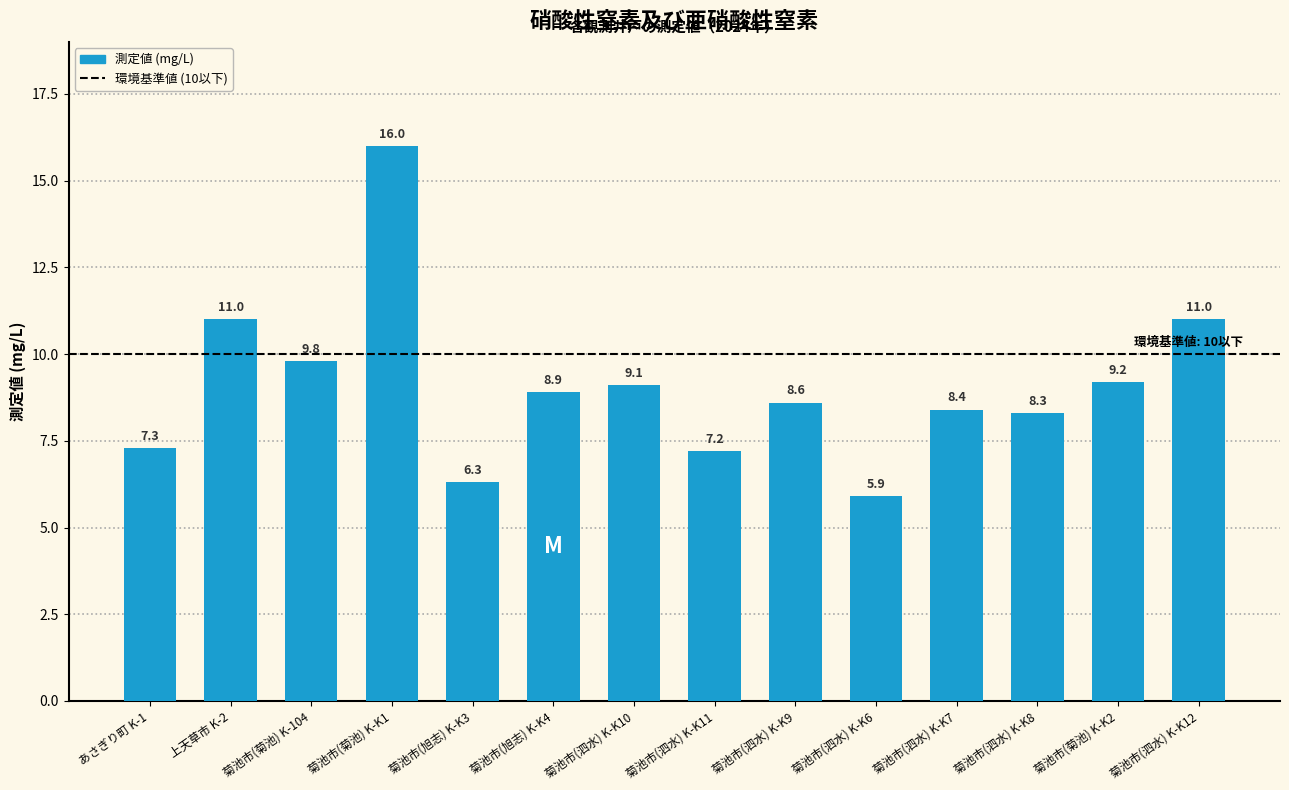

The value at 菊池市(泗水) K-K6 is 1.4. True or false?

False